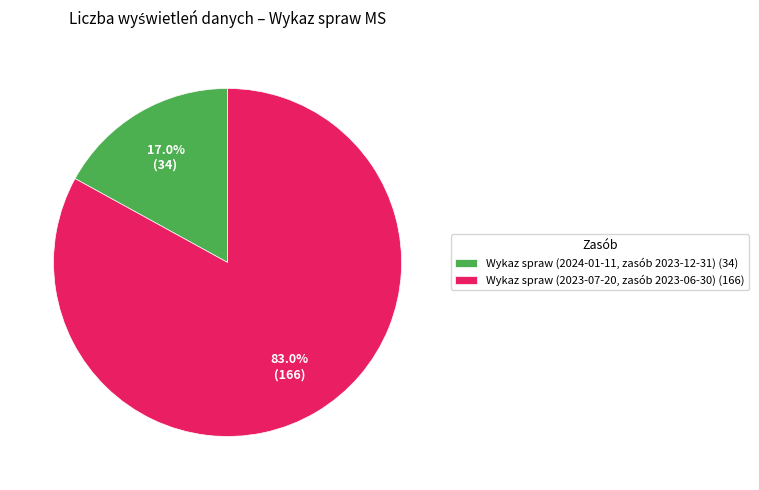

What is the smallest slice in the pie chart?

Wykaz spraw (2024-01-11, zasób 2023-12-31)